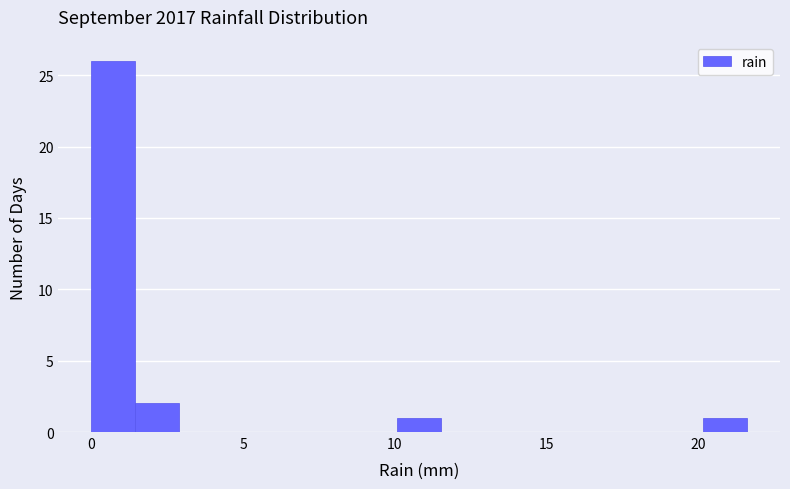

Around what value on the x-axis is the tallest bar? Give the approximate position of its centre, as read against the axis.

0.5